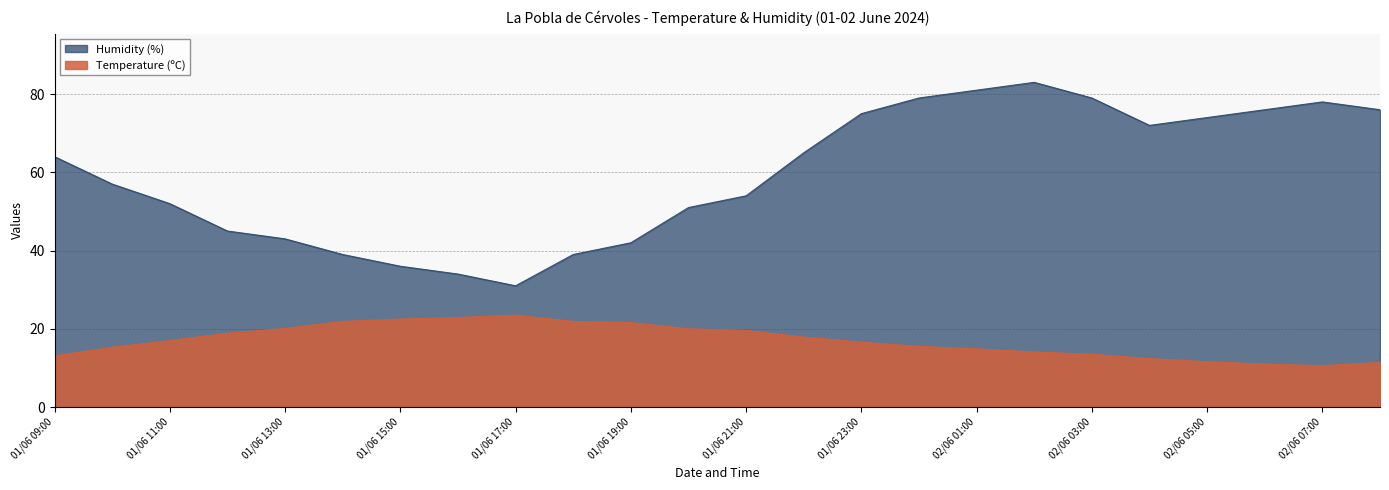

How many values in the Humidity (%) series exceed 64?

11